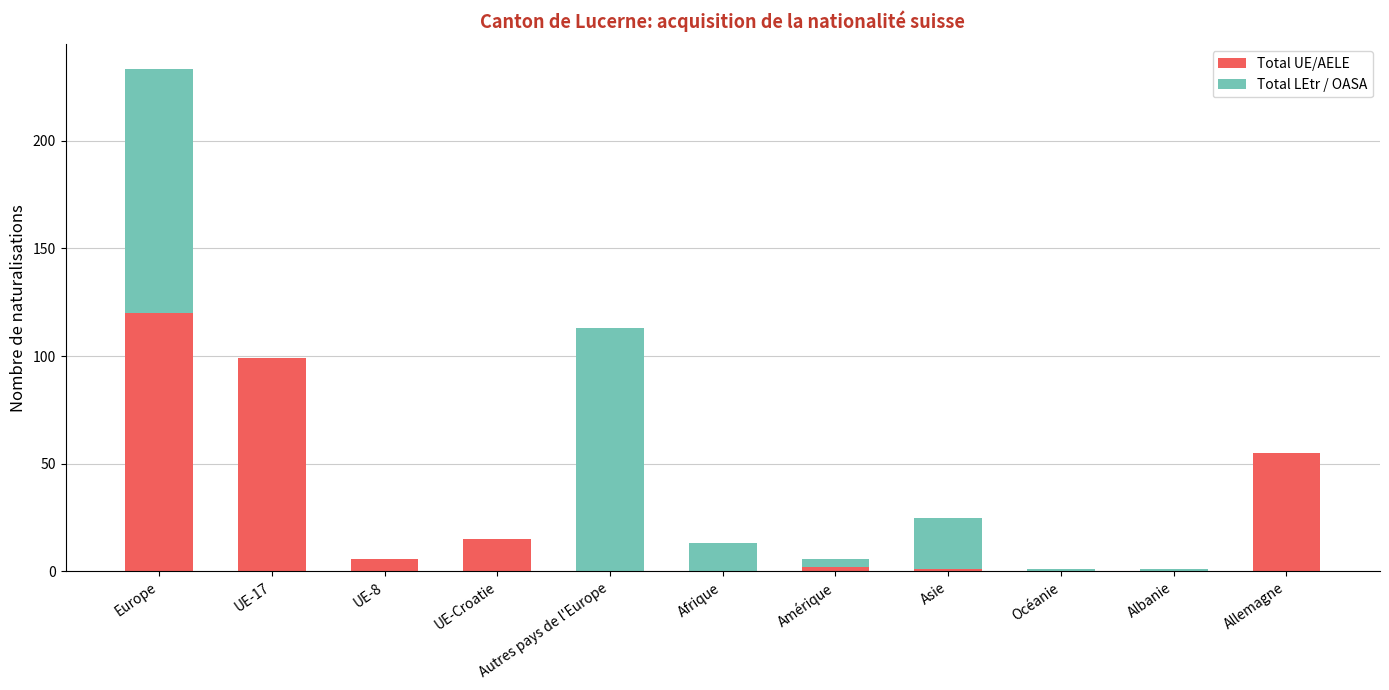

Where is Total UE/AELE nearest to the value 60?

Allemagne